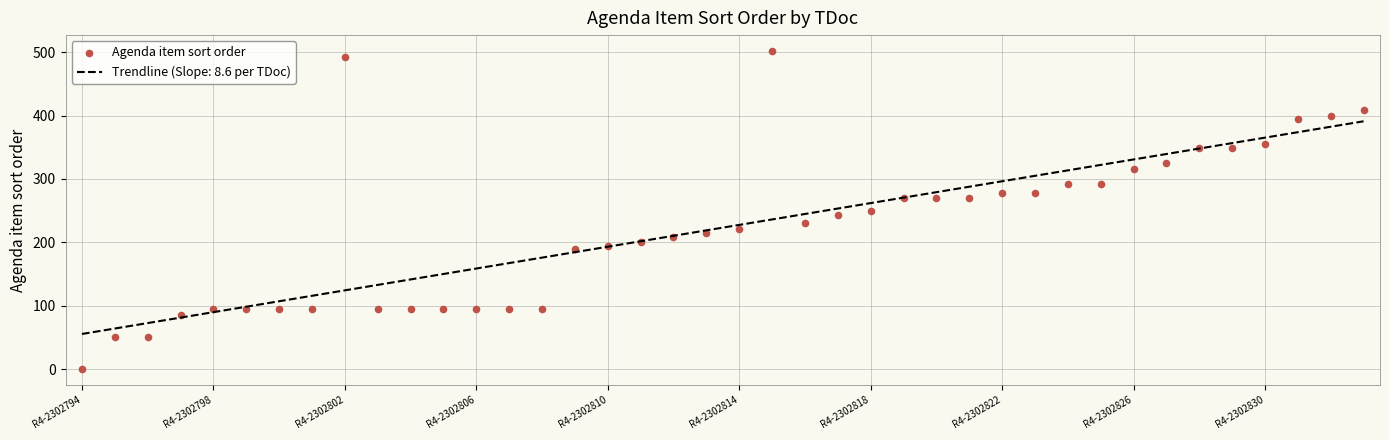

What is the maximum value for Trendline (Slope: 8.6 per TDoc)?

391.1